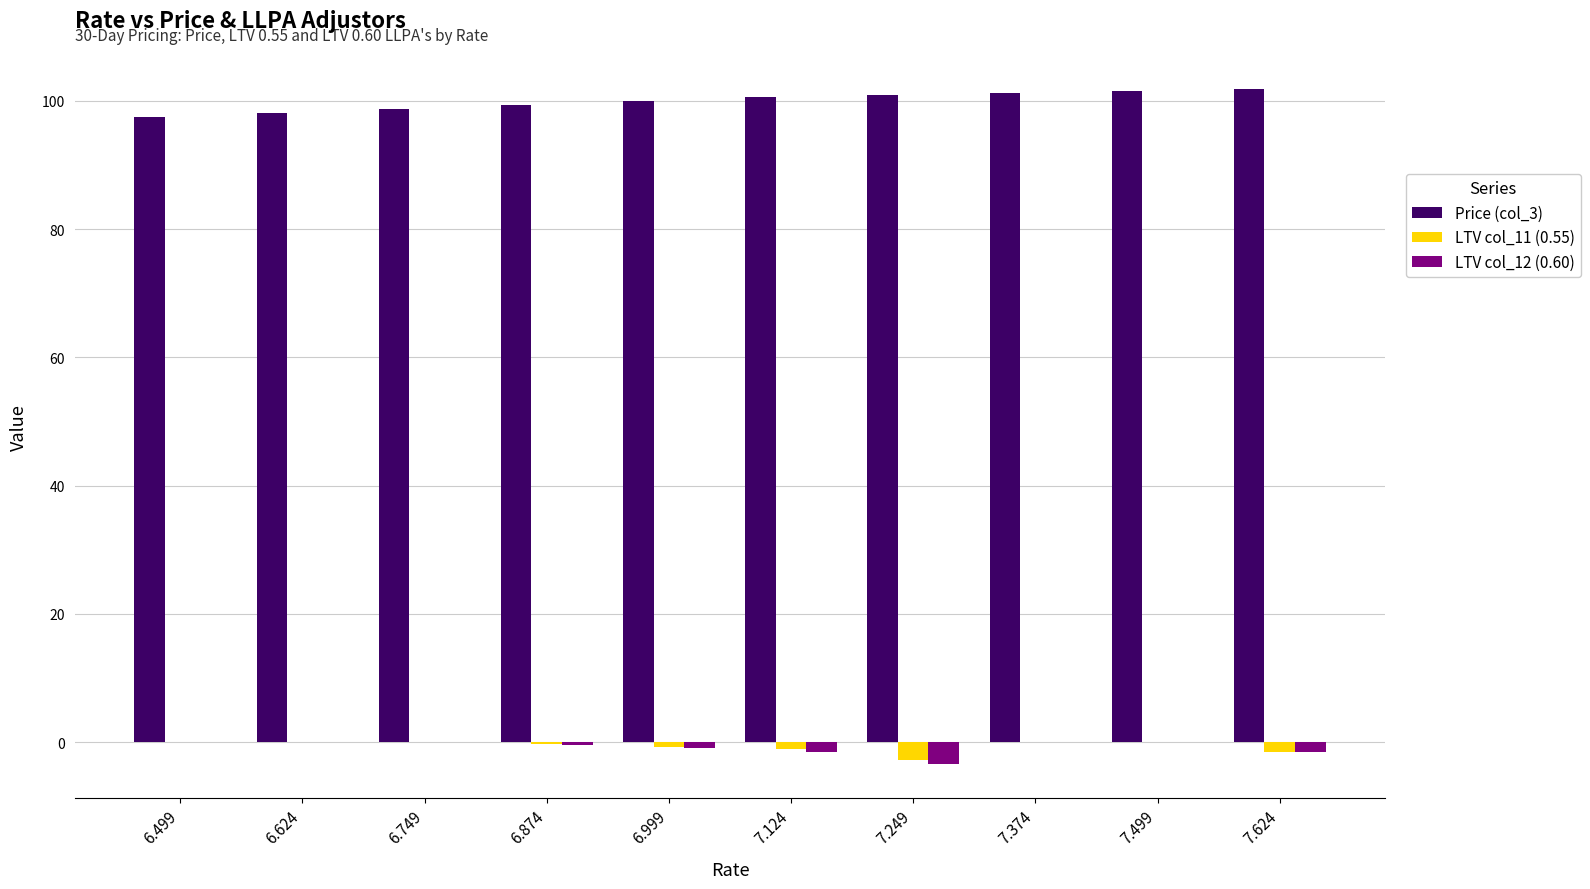

What is the approximate value of LTV col_12 (0.60) at 7.124?

-1.5